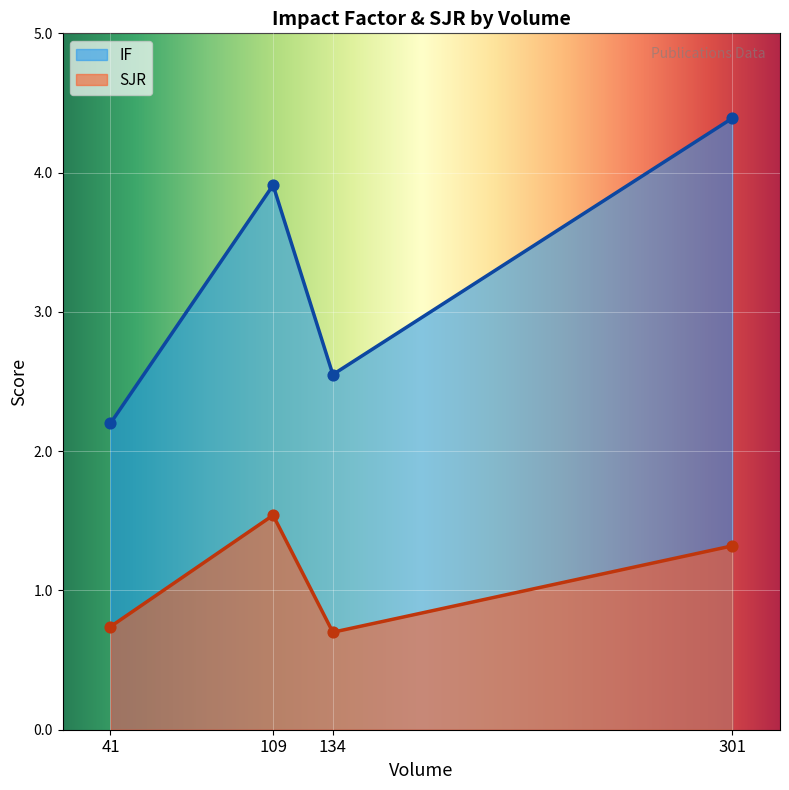

Is the value of SJR at 41 greater than the value of IF at 109?

No